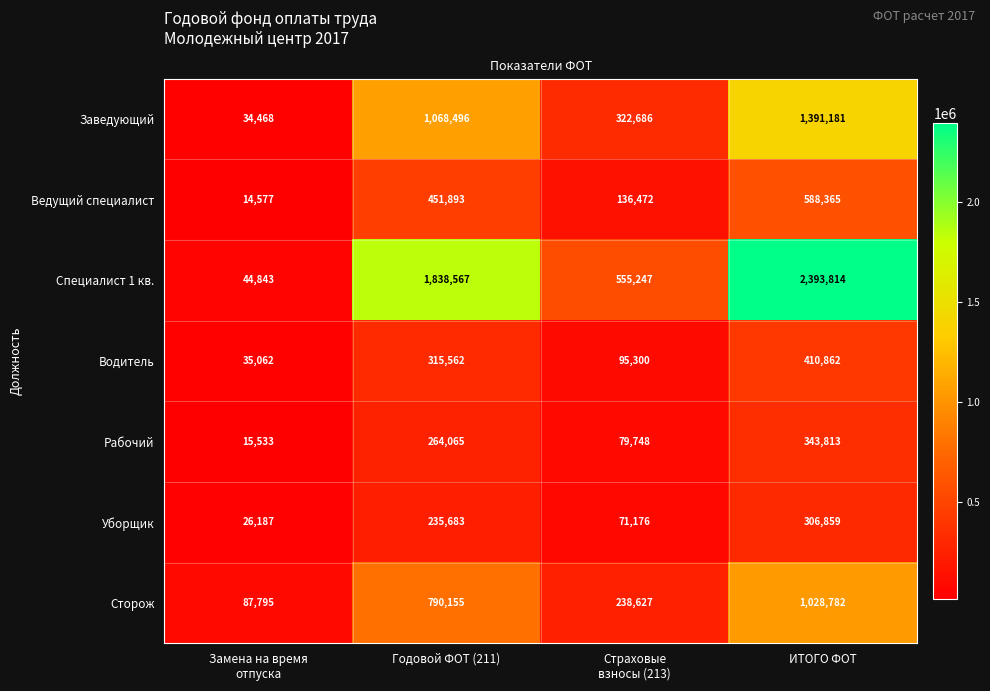

At which category is the sum across all series the highest?

ИТОГО ФОТ